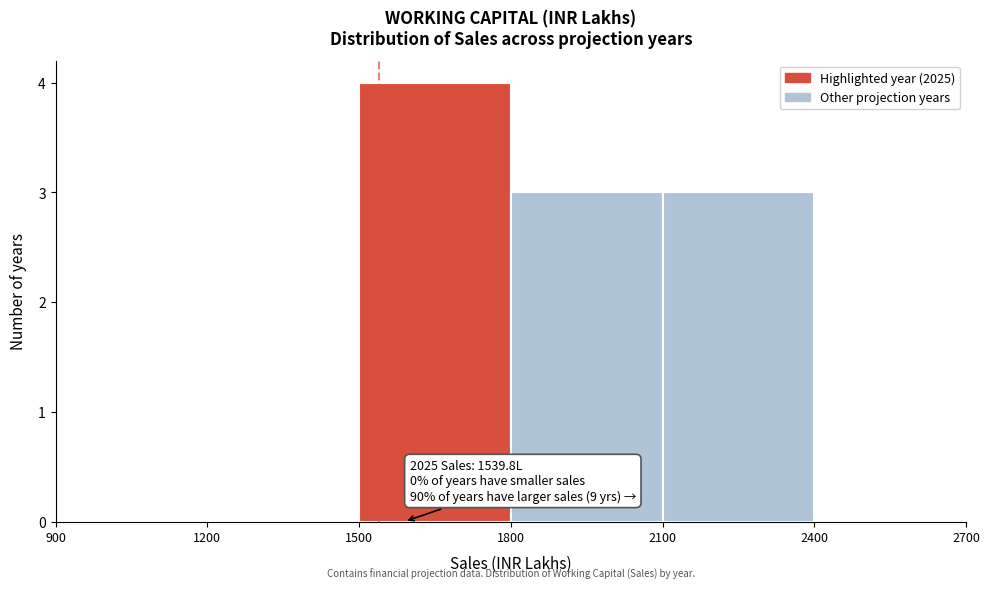

Over which range of the x-axis is the bar tallest?

1500 to 1800